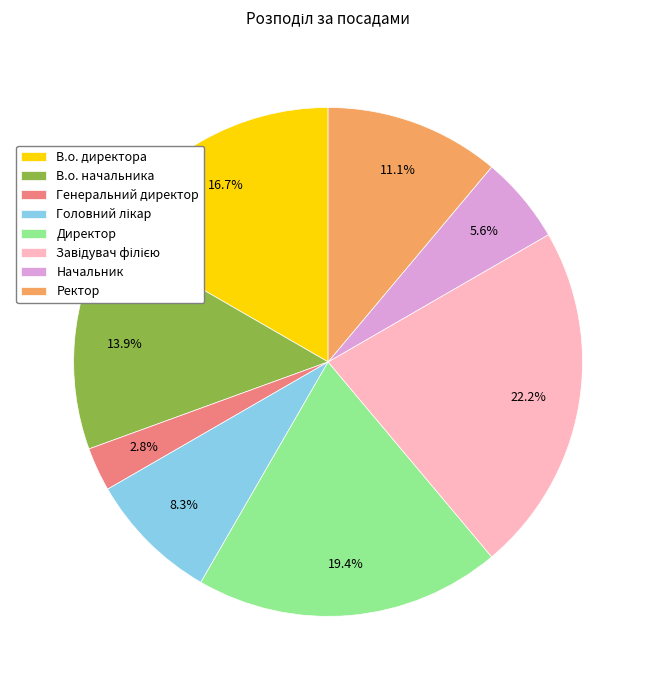

What is the total percentage of В.о. начальника and Директор?

33.3%